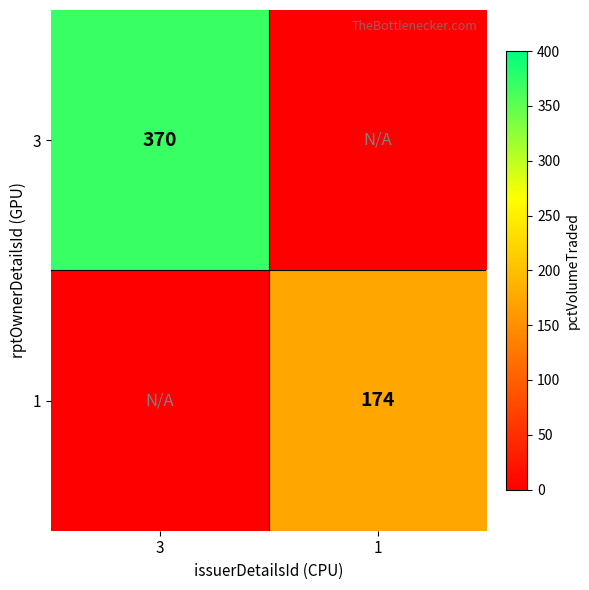

Is the value of 1 at 1 greater than the value of 3 at 3?

No